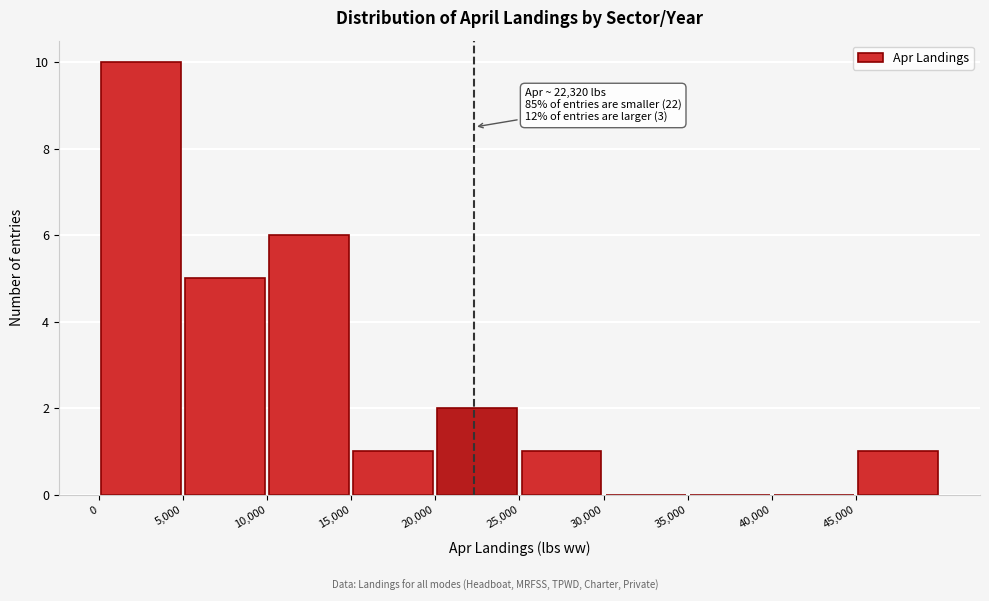

Which range on the x-axis has the tallest bar?

0 to 5000